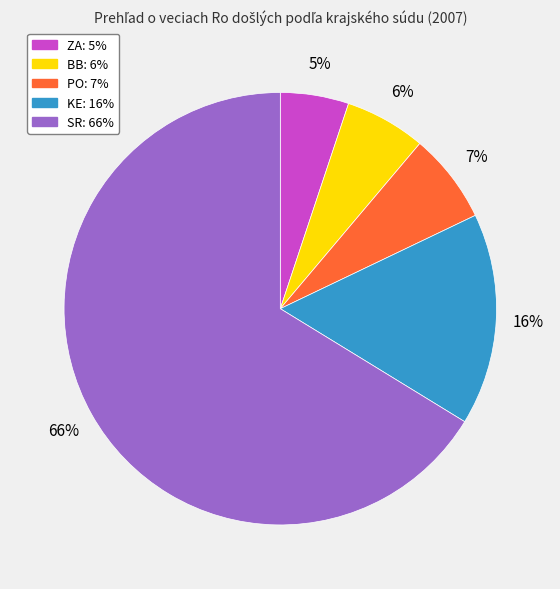

To the nearest percent, what portion does KE represent?

16%